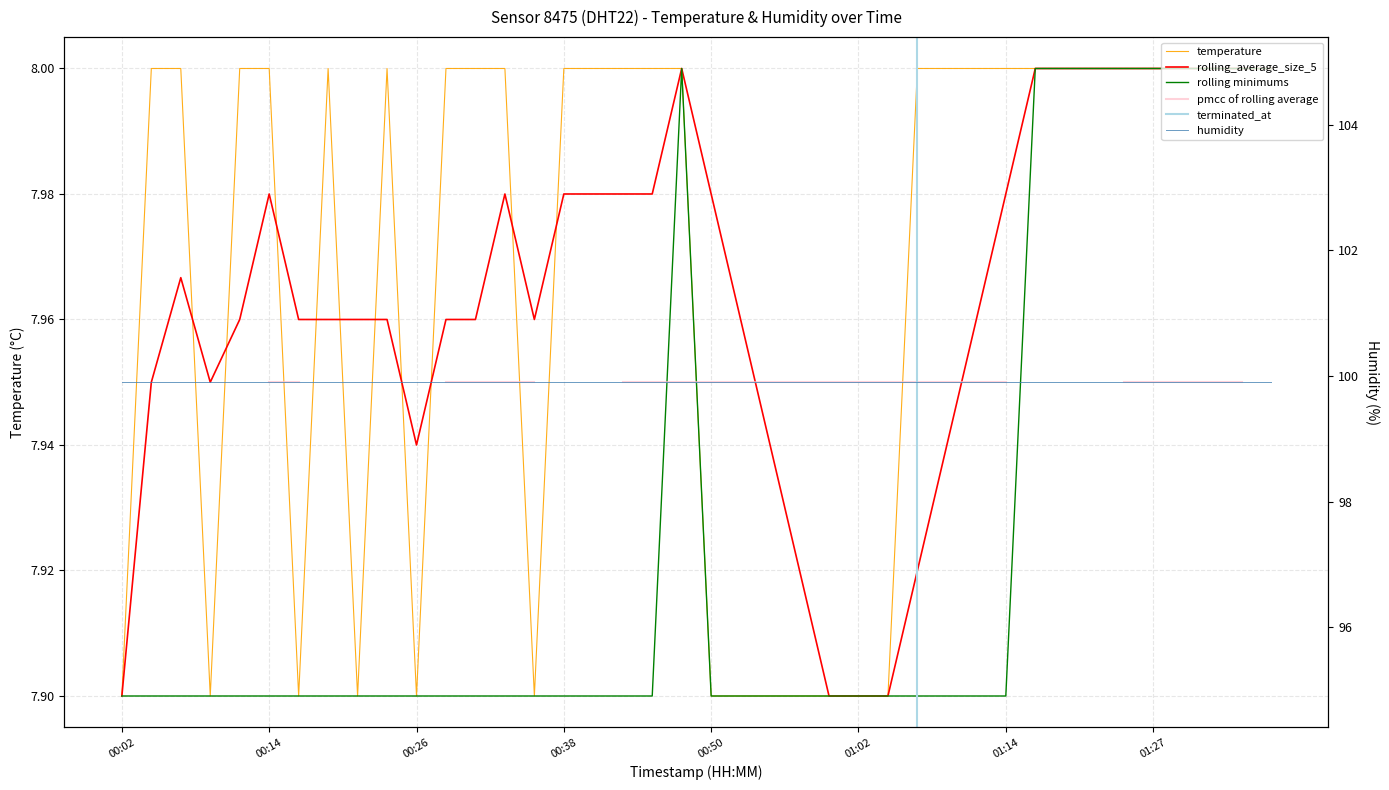

At which label is the value closest to 7?

00:02